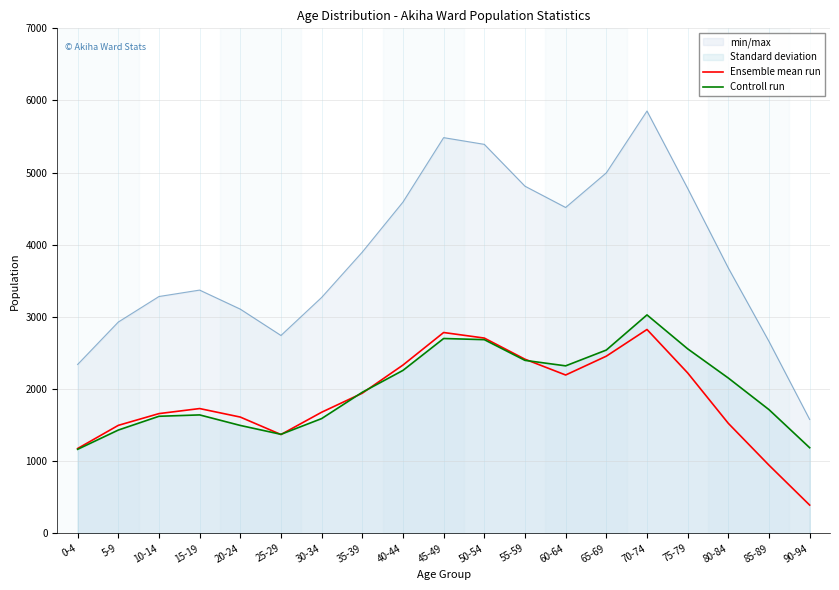

Reading left to right, transcribe all the data shown in this chart.

Ensemble mean run: 1176	1497	1660	1730	1612	1370	1679	1943	2333	2784	2707	2414	2195	2456	2826	2224	1525	945	392
Controll run: 1165	1432	1623	1642	1496	1373	1591	1956	2259	2701	2685	2398	2322	2541	3028	2558	2153	1715	1187